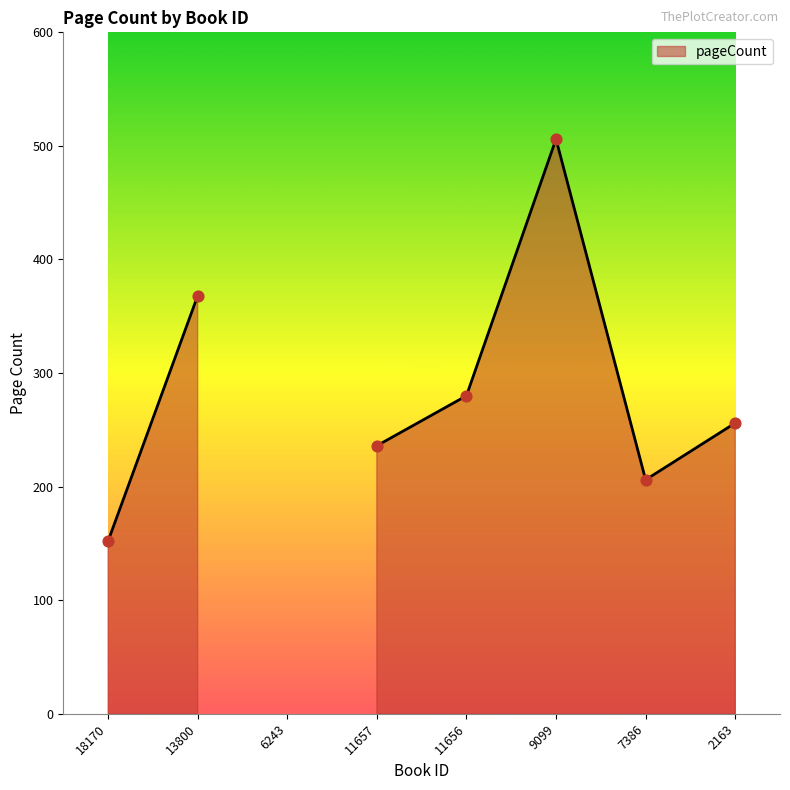

What is the change in value from 6243 to 9099?

+506